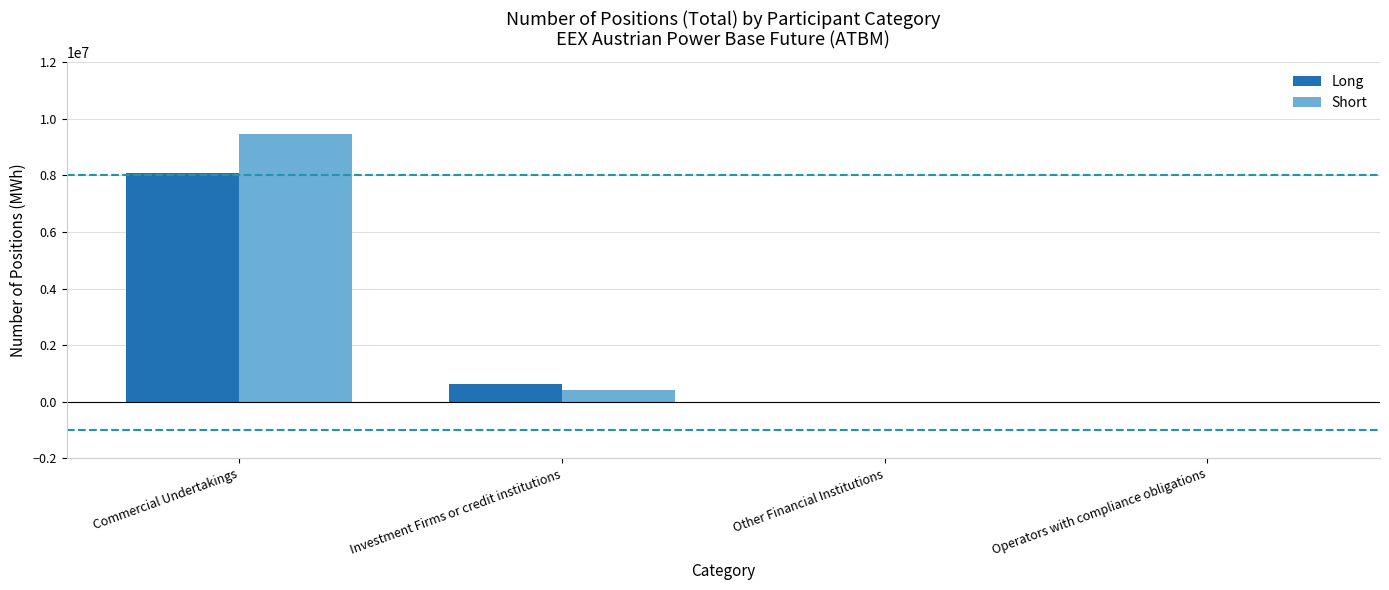

Count the number of categories in the chart.

4